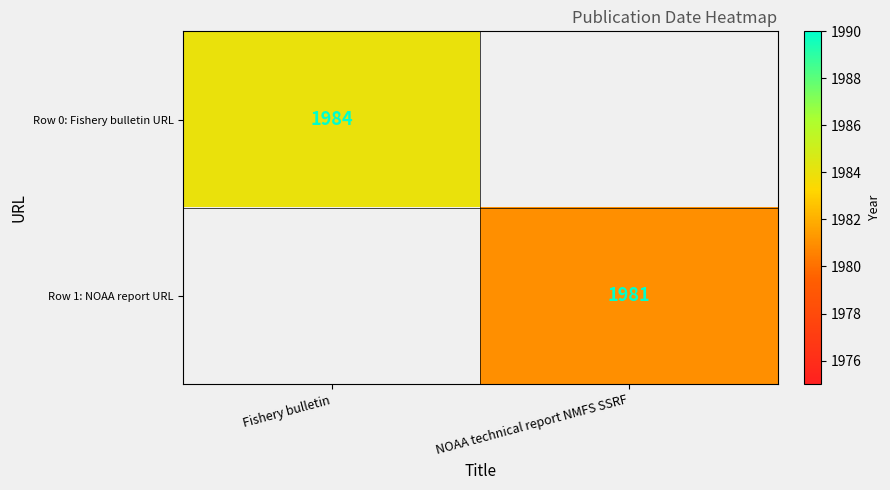

Is the value of Row 0: Fishery bulletin URL at Fishery bulletin greater than the value of Row 1: NOAA report URL at NOAA technical report NMFS SSRF?

Yes